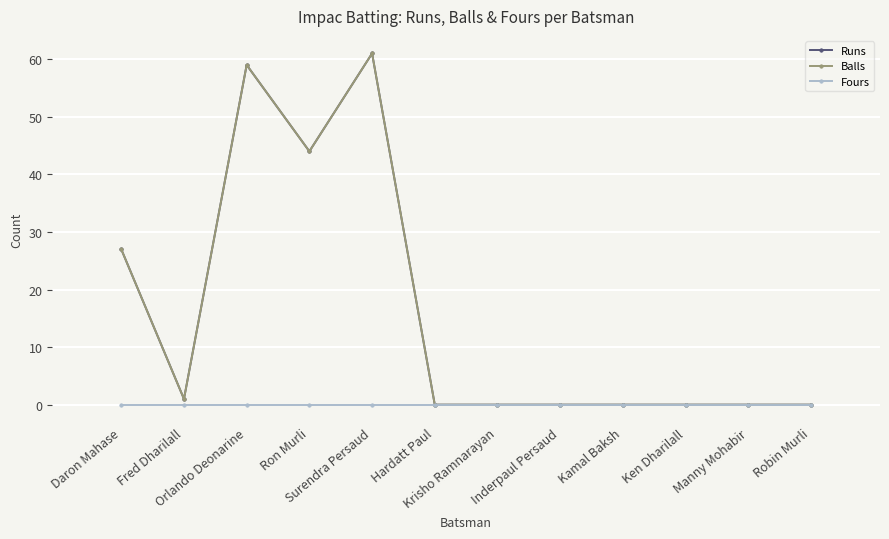

Rank the series by their maximum value, from lowest to highest.

Fours, Runs, Balls